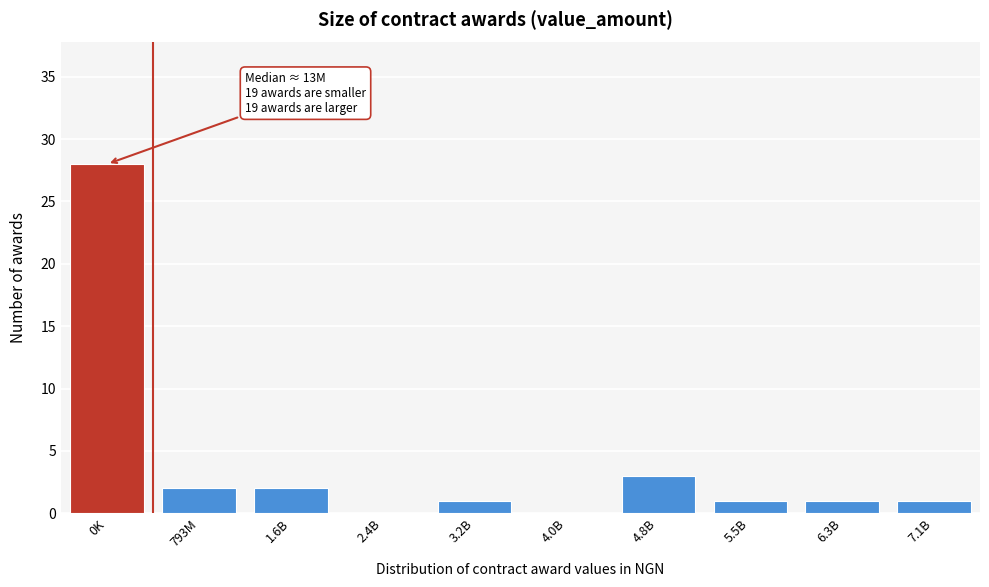

Reading left to right, transcribe all the data shown in this chart.

0K=28	793M=2	1.6B=2	2.4B=0	3.2B=1	4.0B=0	4.8B=3	5.5B=1	6.3B=1	7.1B=1